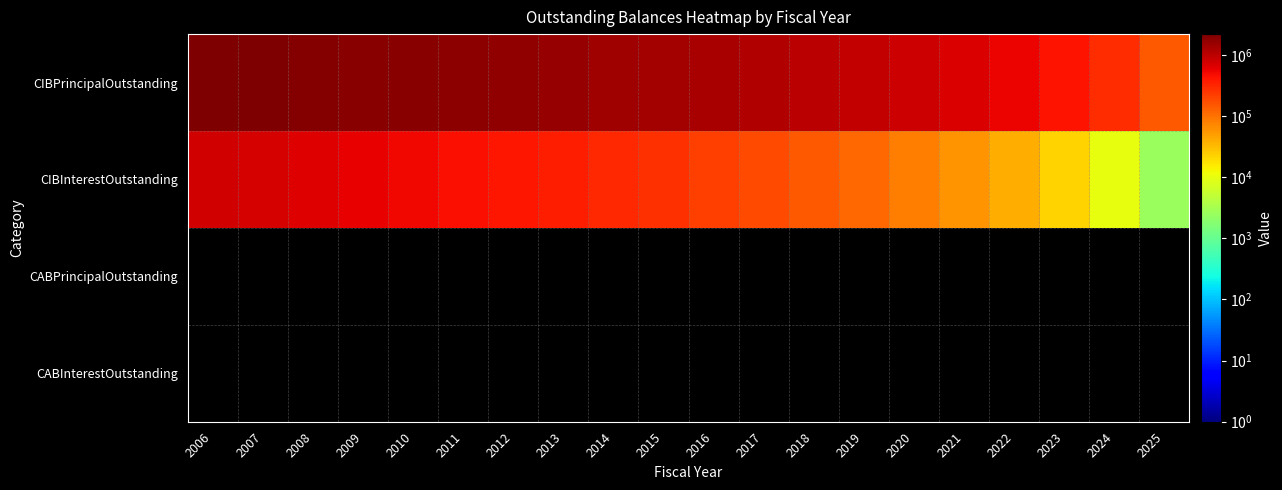

Reading left to right, list all the values displayed in this chart.

CIBPrincipalOutstanding: 2006=2180000.0	2007=2100000.0	2008=2015000.0	2009=1930000.0	2010=1840000.0	2011=1750000.0	2012=1655000.0	2013=1560000.0	2014=1460000.0	2015=1360000.0	2016=1255000.0	2017=1145000.0	2018=1035000.0	2019=920000.0	2020=800000.0	2021=675000.0	2022=550000.0	2023=420000.0	2024=285000.0	2025=145000.0
CIBInterestOutstanding: 2006=773332.5	2007=707597.5	2008=643926.2	2009=582422.5	2010=523172.5	2011=466285.0	2012=411896.2	2013=360143.8	2014=311171.2	2015=265123.8	2016=222126.2	2017=182408.8	2018=146128.8	2019=113421.2	2020=84503.8	2021=59567.5	2022=38725.0	2023=22122.5	2024=9992.5	2025=2537.5
CABPrincipalOutstanding: 2006=0.0	2007=0.0	2008=0.0	2009=0.0	2010=0.0	2011=0.0	2012=0.0	2013=0.0	2014=0.0	2015=0.0	2016=0.0	2017=0.0	2018=0.0	2019=0.0	2020=0.0	2021=0.0	2022=0.0	2023=0.0	2024=0.0	2025=0.0
CABInterestOutstanding: 2006=0.0	2007=0.0	2008=0.0	2009=0.0	2010=0.0	2011=0.0	2012=0.0	2013=0.0	2014=0.0	2015=0.0	2016=0.0	2017=0.0	2018=0.0	2019=0.0	2020=0.0	2021=0.0	2022=0.0	2023=0.0	2024=0.0	2025=0.0